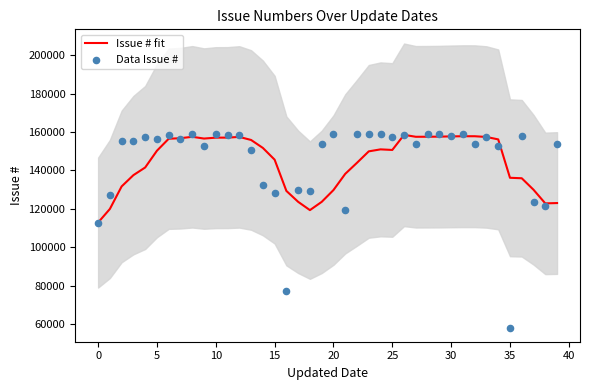

What are all the series names shown in the legend?

Issue # fit, Data Issue #